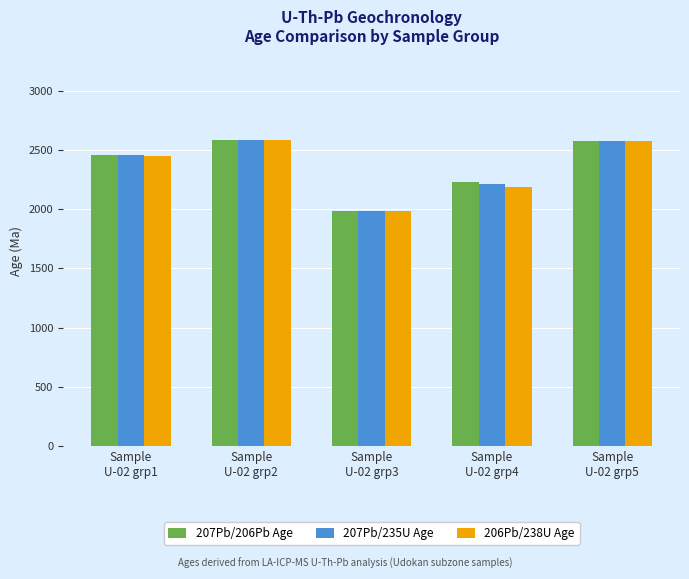

How many values in the 207Pb/206Pb Age series are below 2455?

2